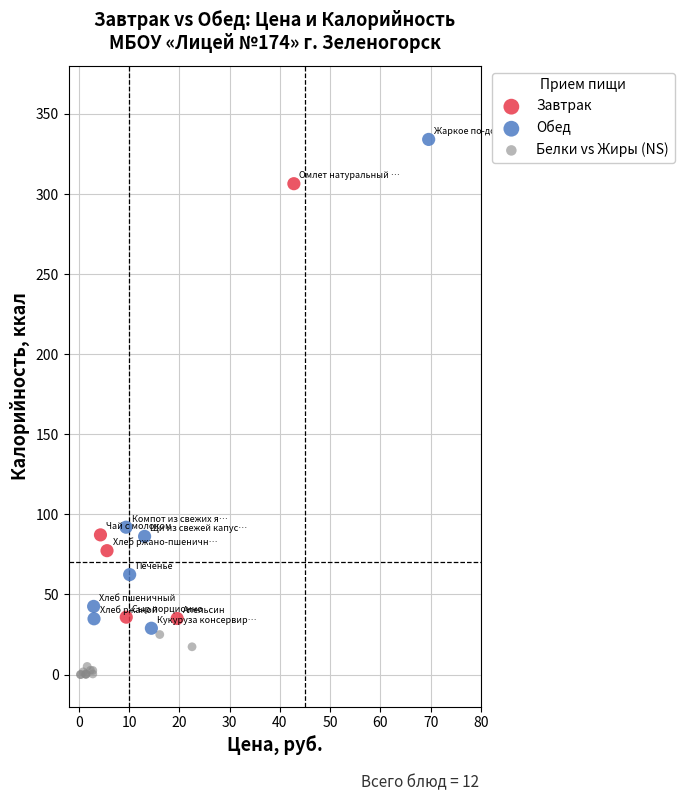

What are all the series names shown in the legend?

Завтрак, Обед, Белки vs Жиры (NS)